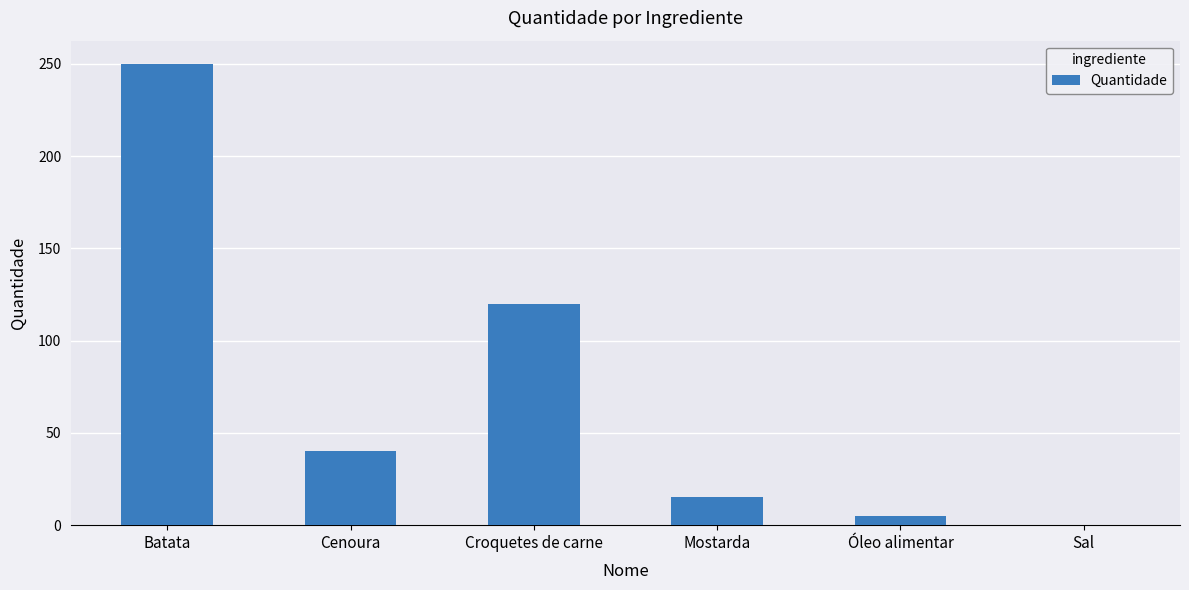

At which category does the chart reach its peak across all series?

Batata